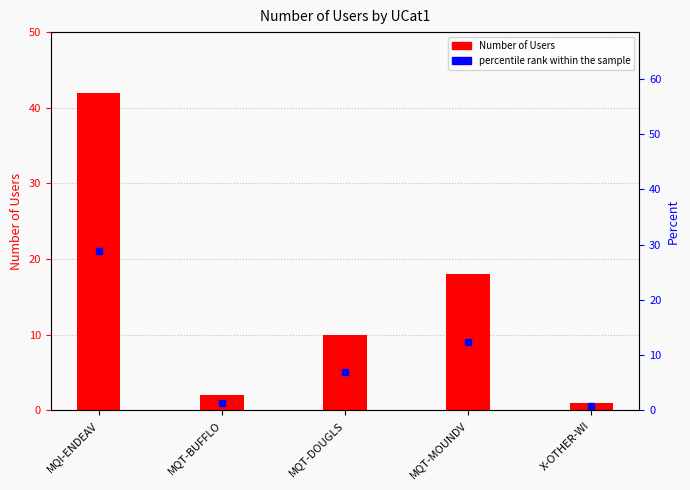

Rank the categories by value from lowest to highest.

X-OTHER-WI, MQT-BUFFLO, MQT-DOUGLS, MQT-MOUNDV, MQI-ENDEAV